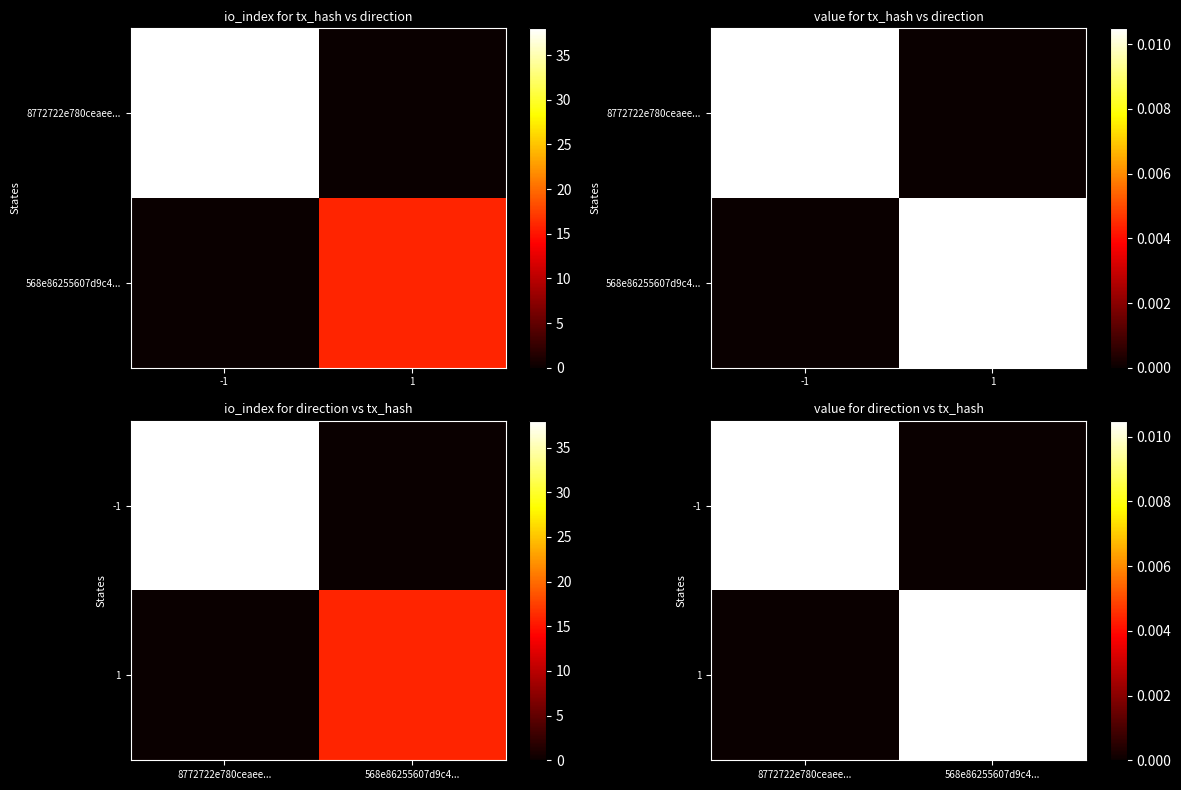

How many data points in 1 are above 0?

1